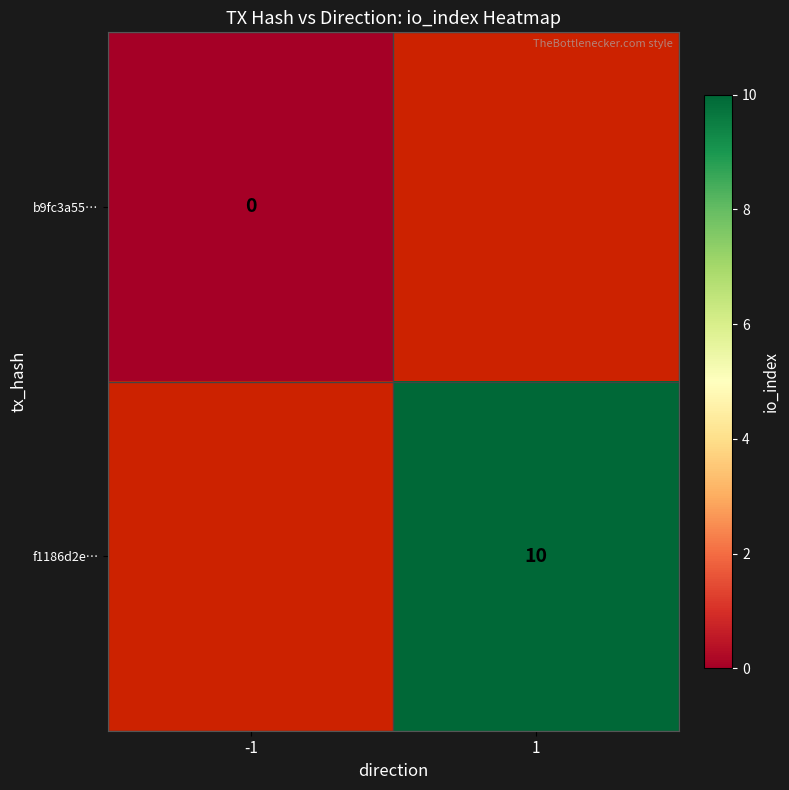

Is it true that f1186d2e… equals 10 at 1?

True